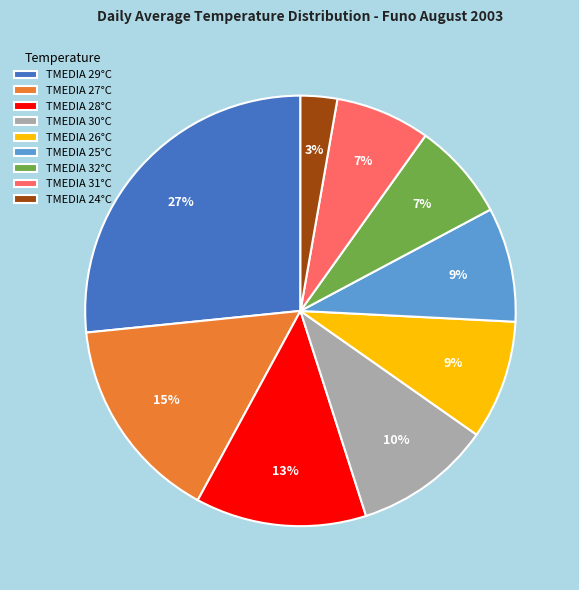

Does any single category account for the majority?

No